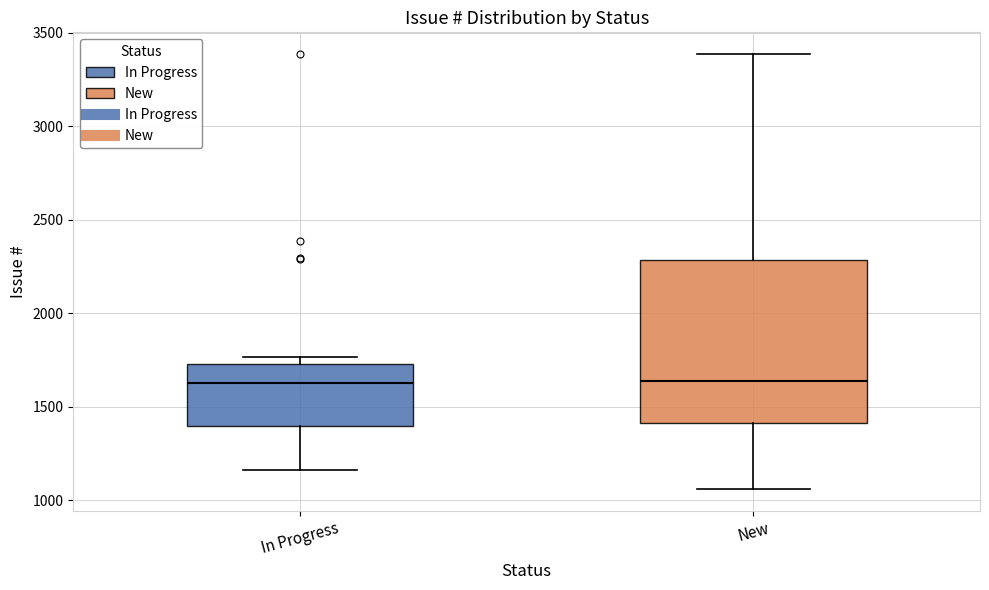

Where is the upper edge of the box for New on the y-axis? The values are not printed on the chart, so give them approximately, as read against the axis.

2300